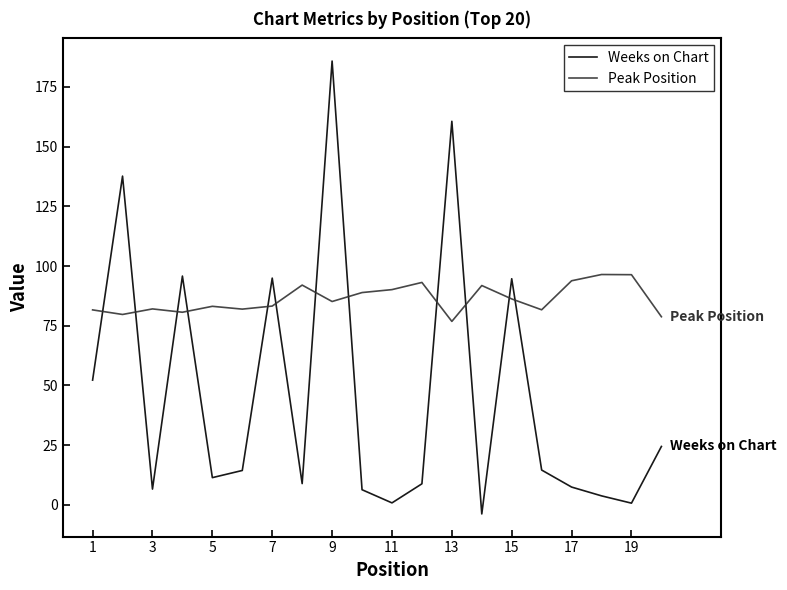

Which series has the widest spread of values?

Weeks on Chart